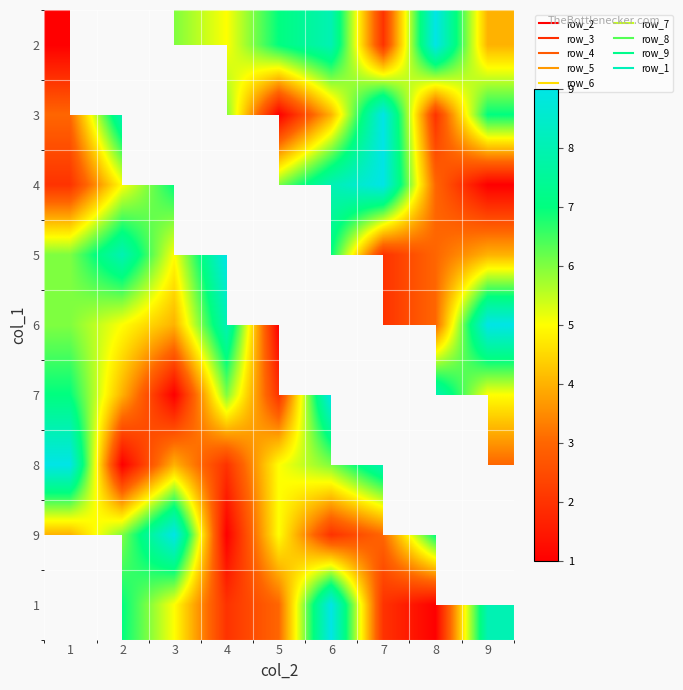

At which category does the chart reach its minimum across all series?

1